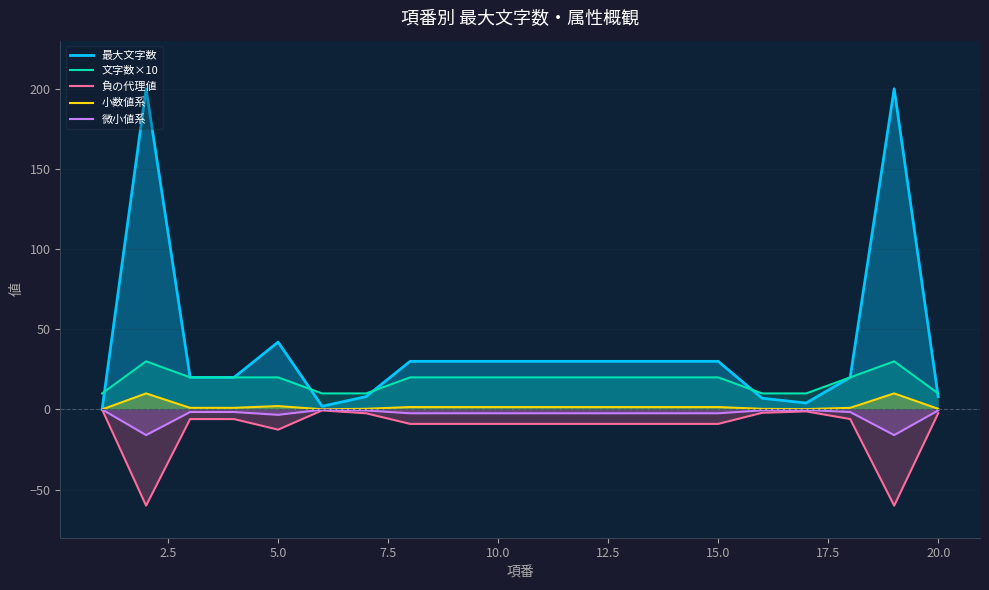

What is the greatest value displayed?

200.0